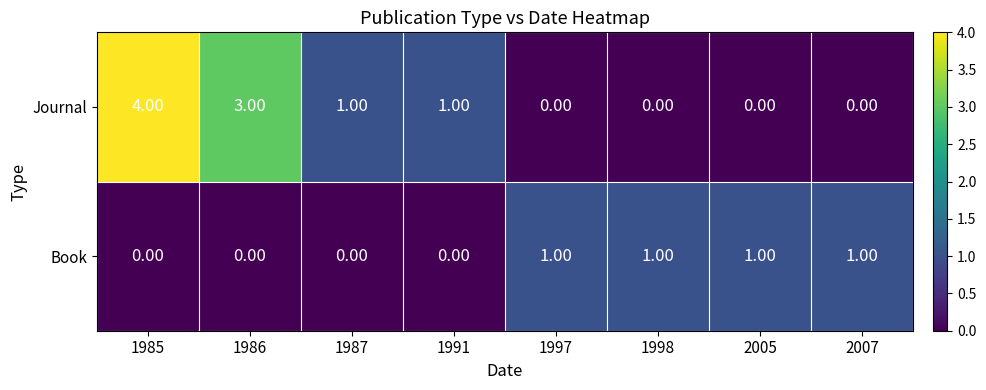

What is the greatest value displayed?

4